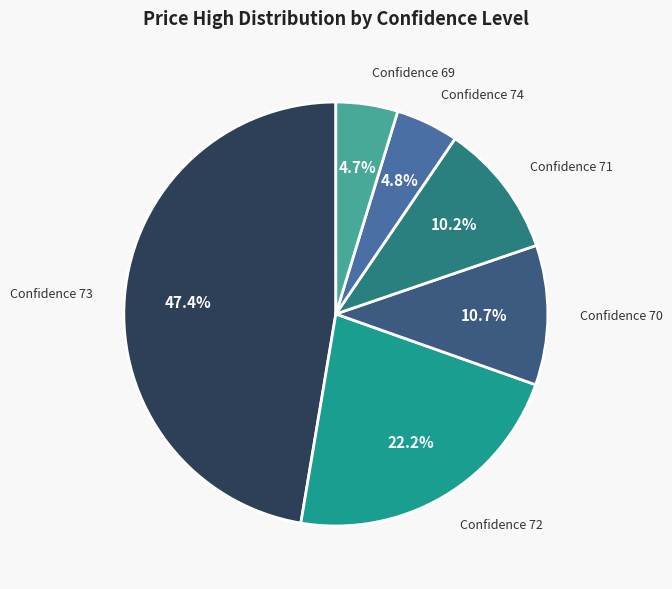

Count the number of slices in the pie.

6